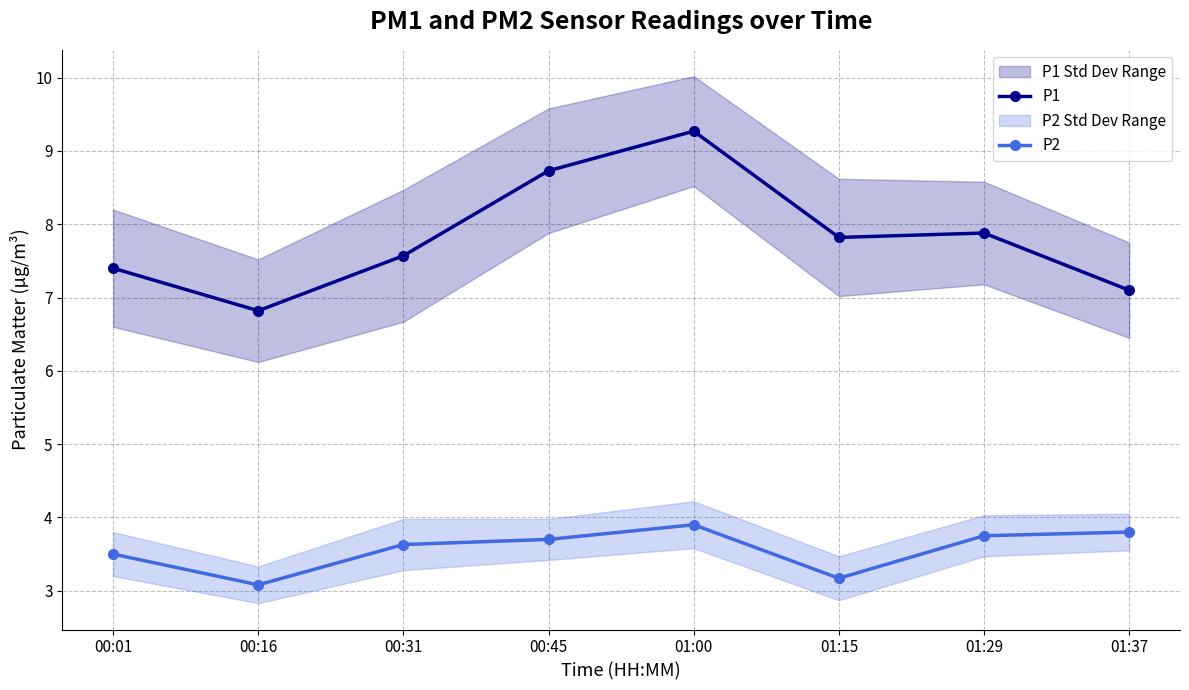

Rank the categories by P2 value from highest to lowest.

01:00, 01:37, 01:29, 00:45, 00:31, 00:01, 01:15, 00:16